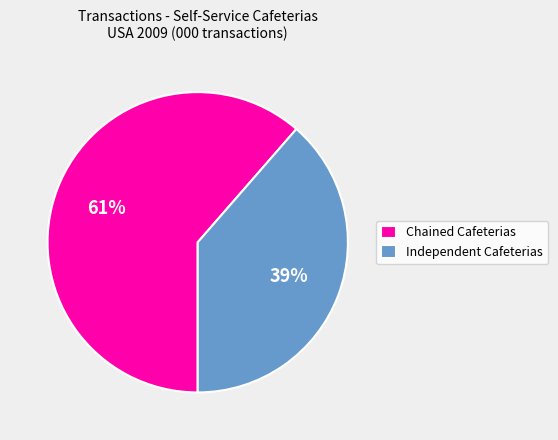

How many slices are in this pie chart?

2